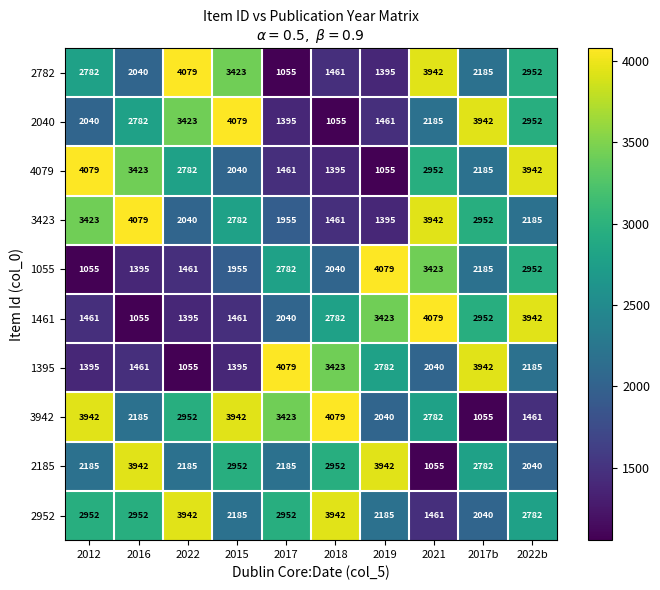

The 3942 series shows 2782 at 2021. True or false?

True